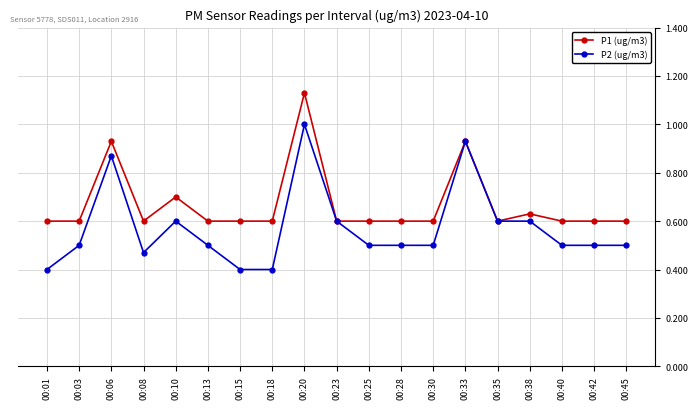

Which series has the widest spread of values?

P2 (ug/m3)